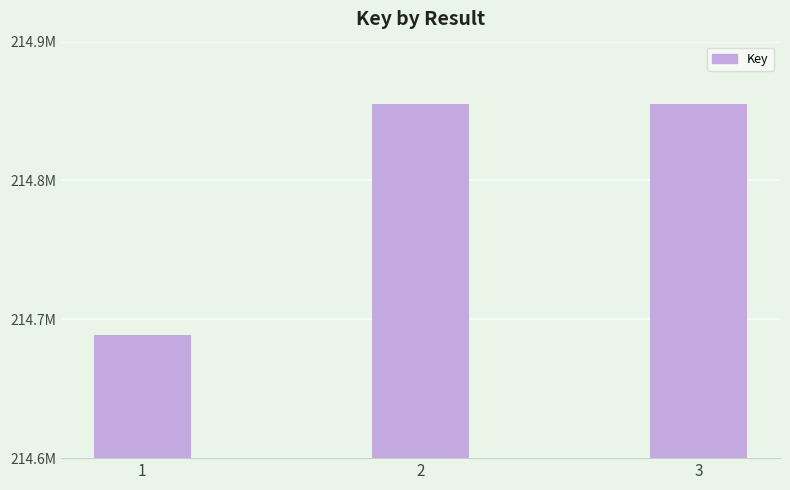

Are the bars horizontal?

No